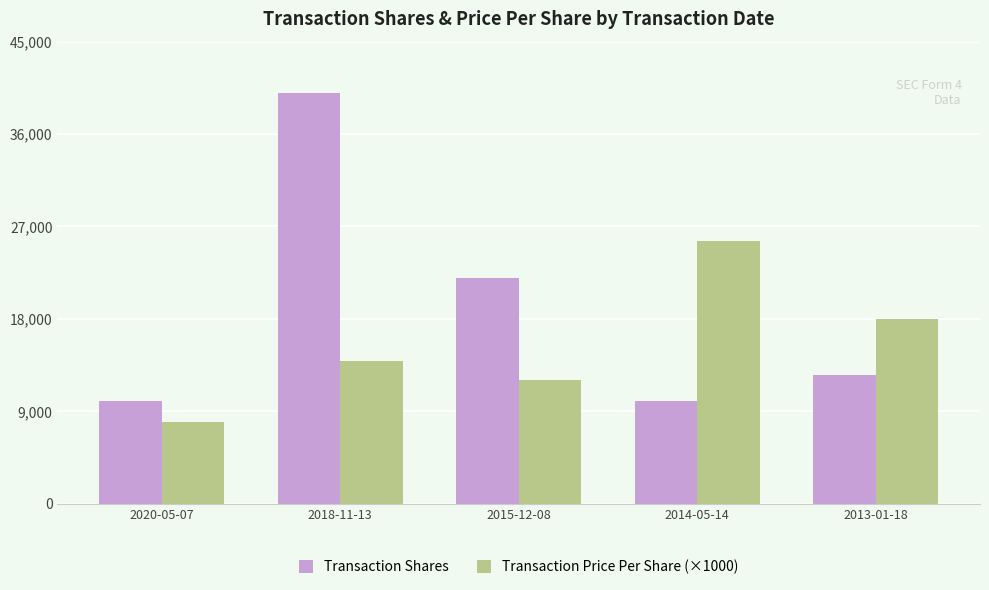

What is the label of the 4th bar from the right?

2018-11-13